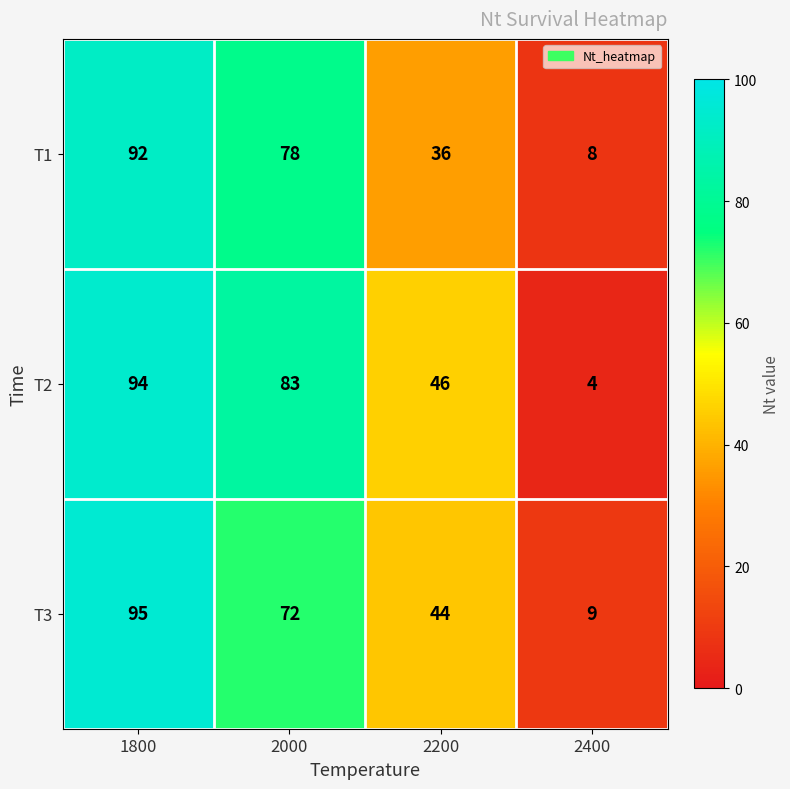

What is the maximum value shown in the chart?

95